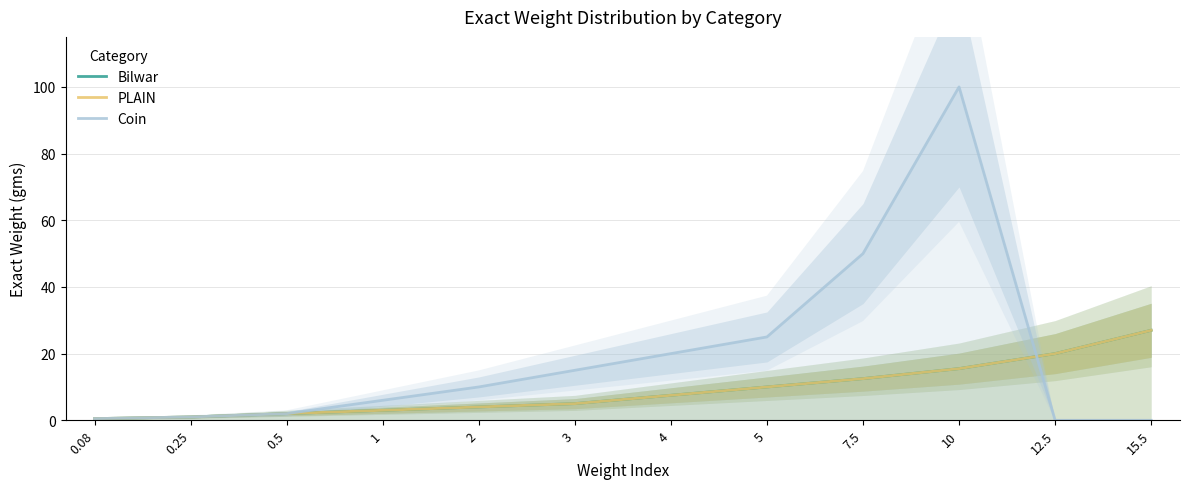

What is the difference between the second highest and minimum values in the PLAIN series?

19.5